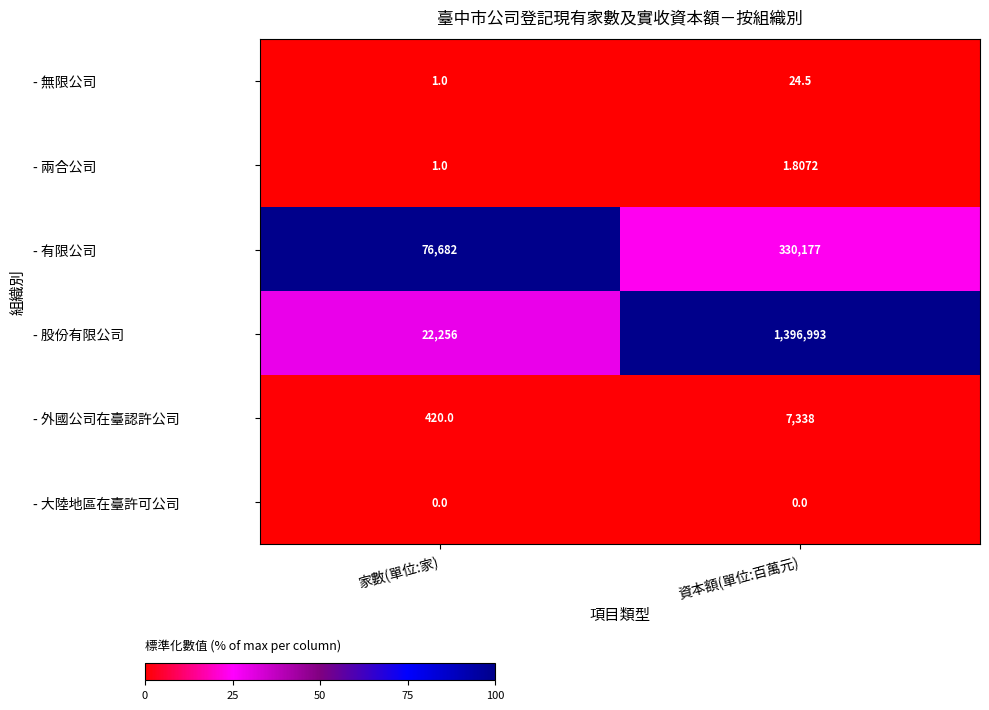

List the series in order of their peak value, highest first.

- 股份有限公司, - 有限公司, - 外國公司在臺認許公司, - 無限公司, - 兩合公司, - 大陸地區在臺許可公司